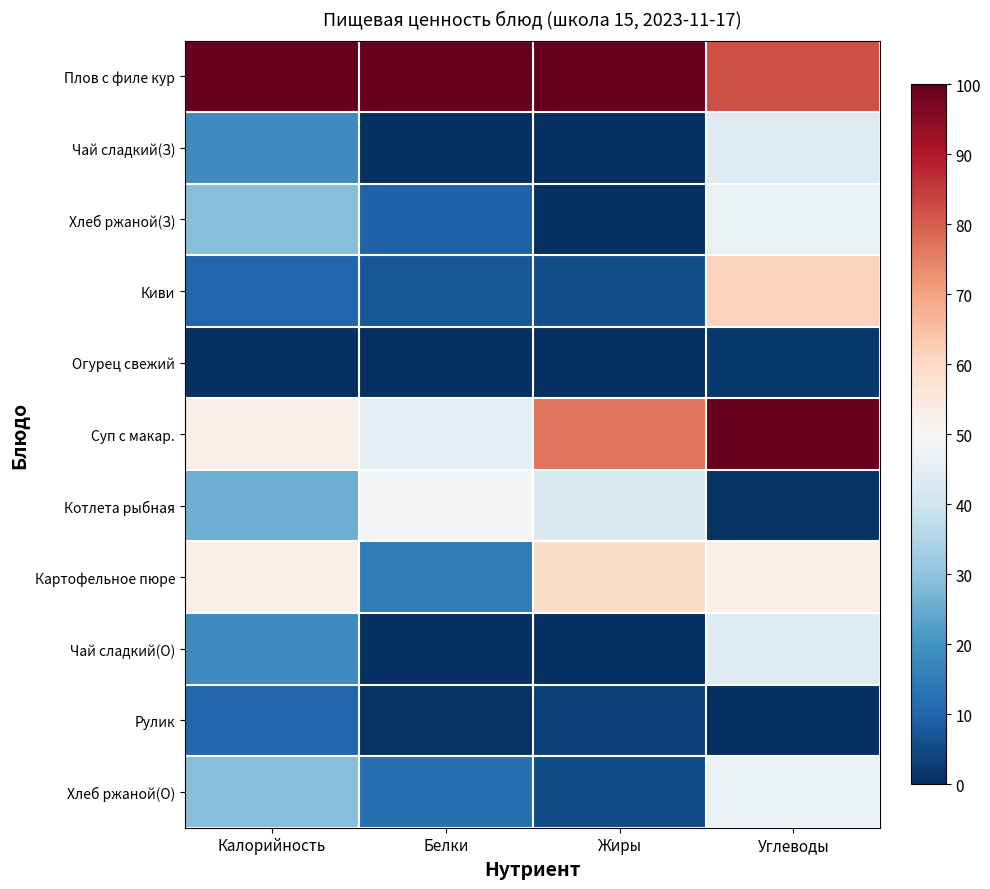

At Белки, list the series in order from smallest to largest.

Чай сладкий(З), Чай сладкий(О), Огурец свежий, Рулик, Киви, Хлеб ржаной(З), Хлеб ржаной(О), Картофельное пюре, Суп с макар., Котлета рыбная, Плов с филе кур